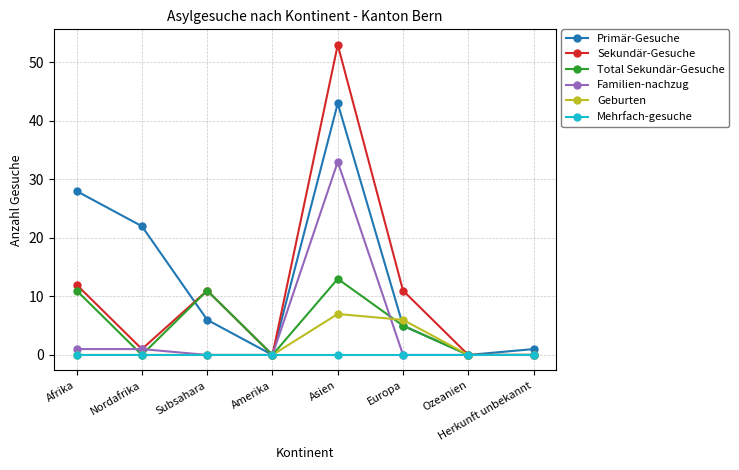

What is the spread (max minus min) of values at Europa?

11